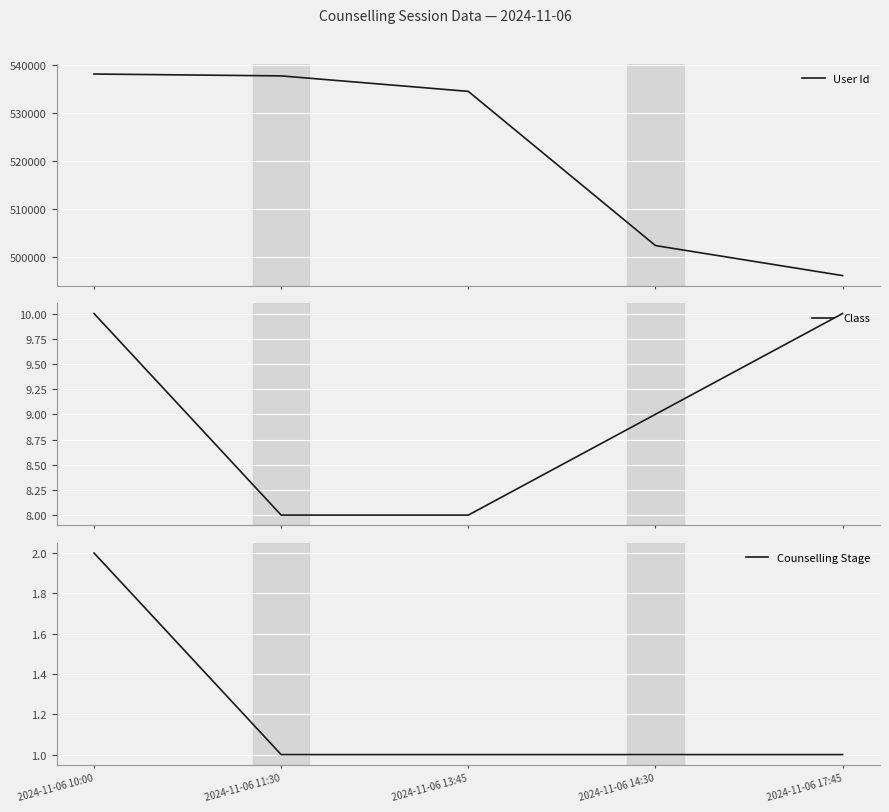

Between 2024-11-06 10:00 and 2024-11-06 11:30, which is larger?

2024-11-06 10:00